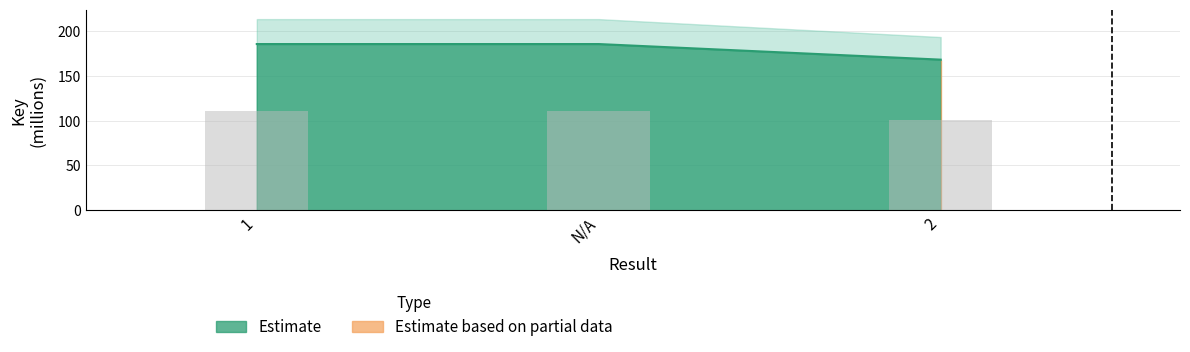

What is the change in value from 1 to 2?

-17.4